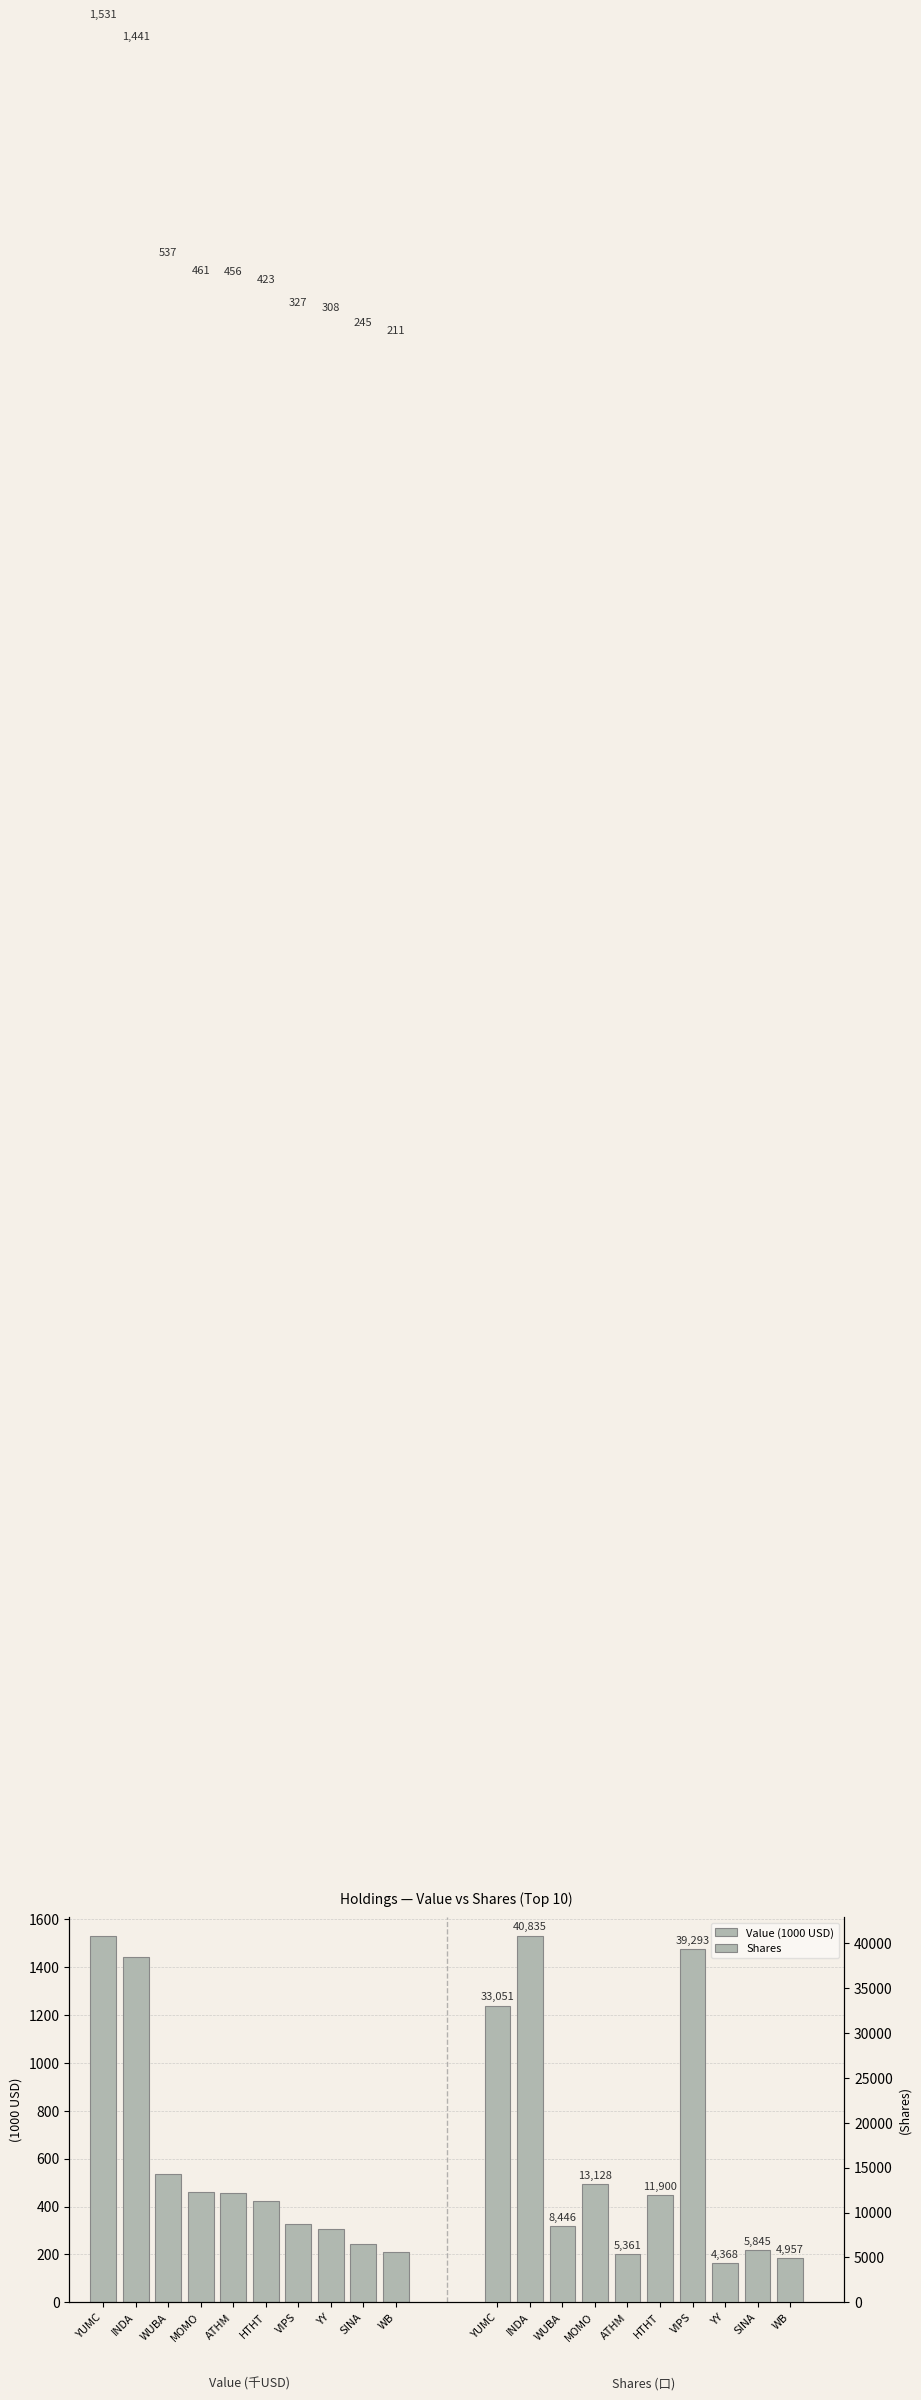

How many groups of bars are there?

10